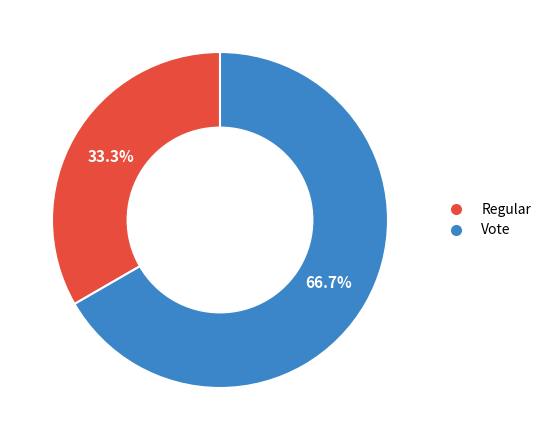

To the nearest percent, what is the combined percentage of Regular and Vote?

100%